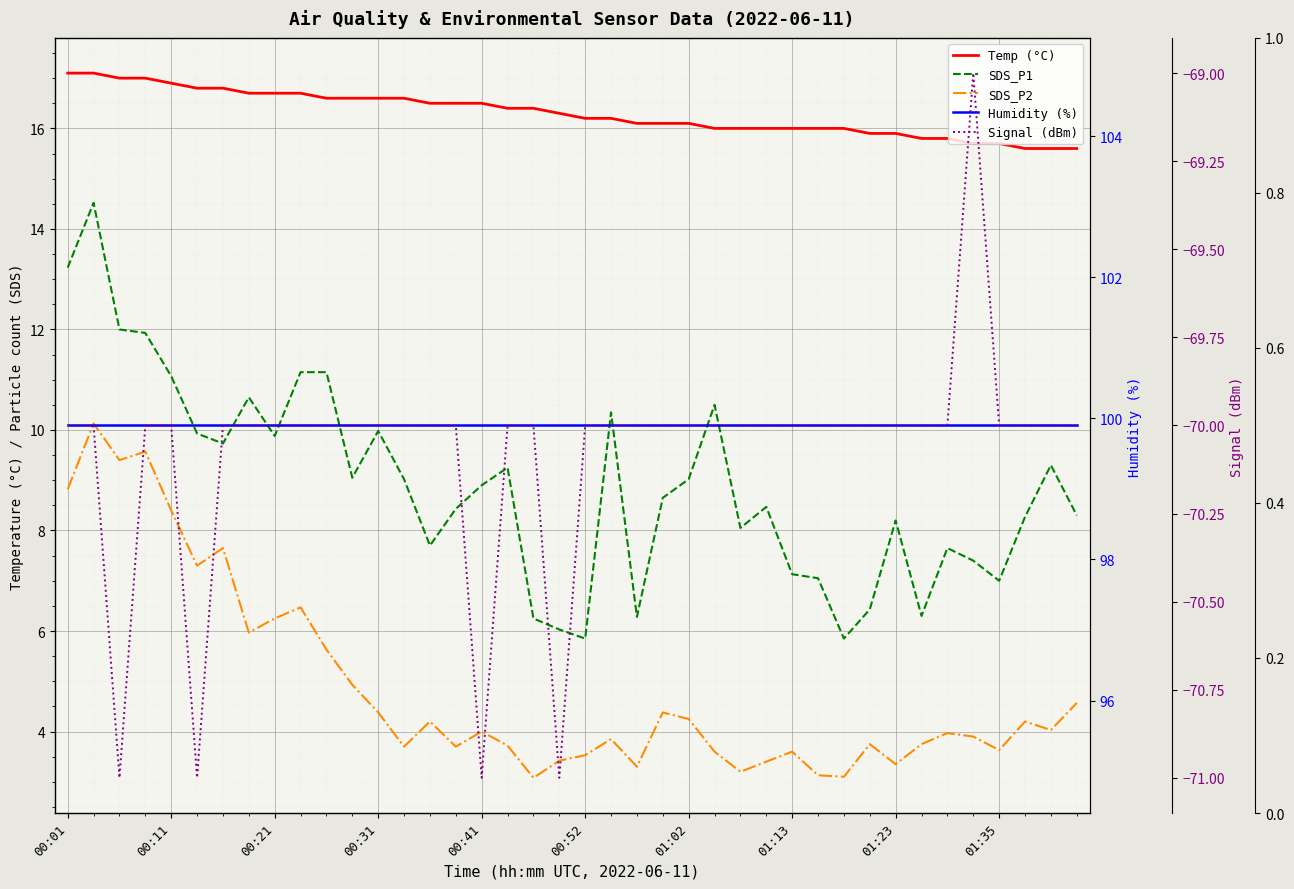

True or false: SDS_P2 and SDS_P1 cross at least once.

False